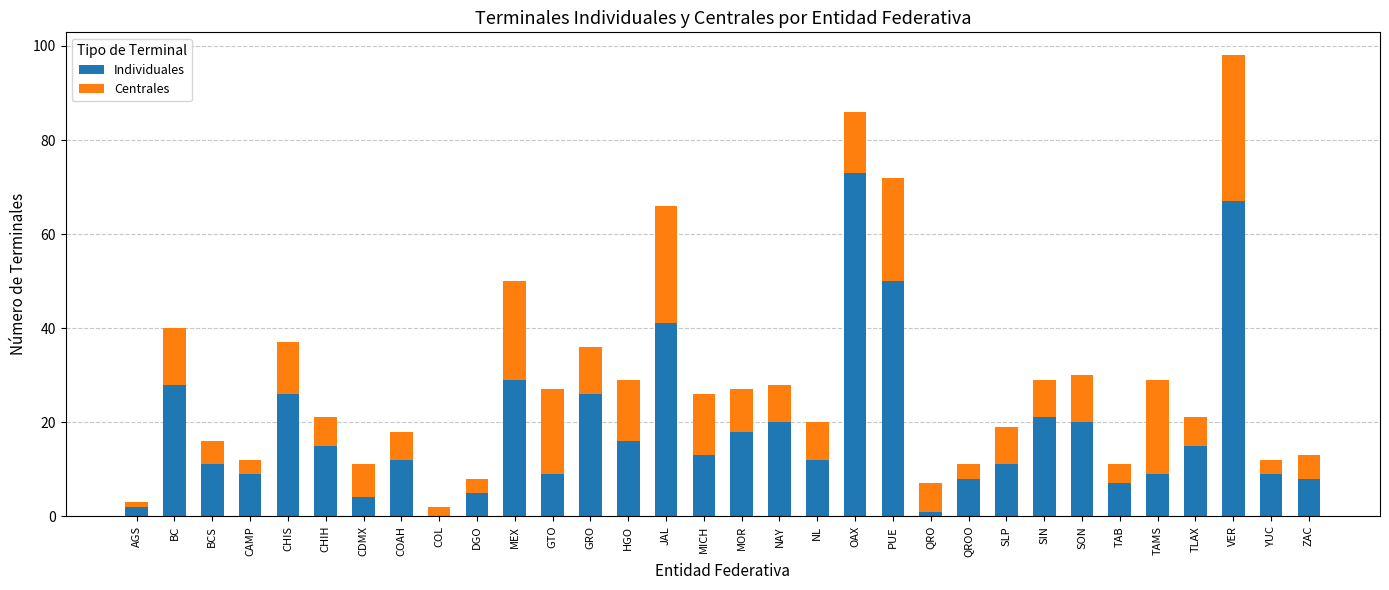

What is the total value across all series at CDMX?

11